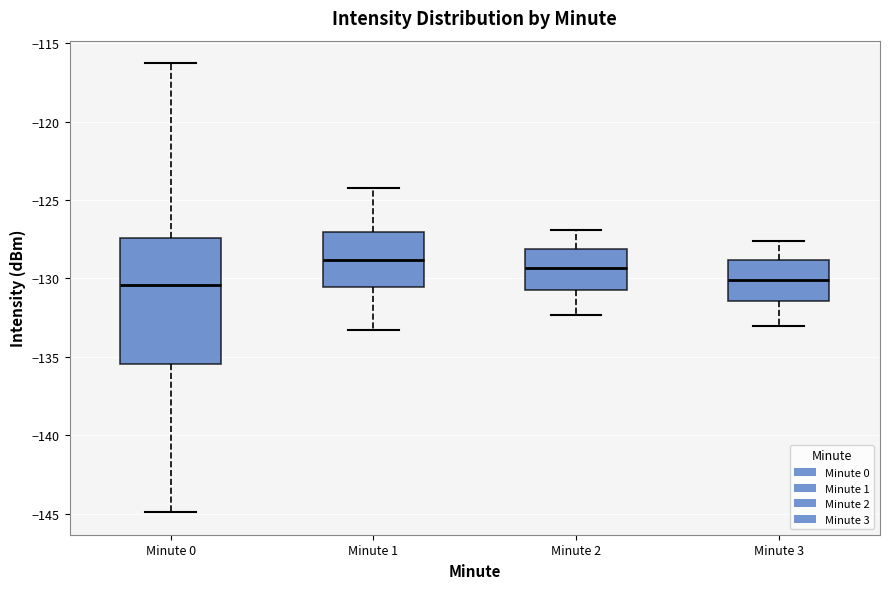

Reading left to right, transcribe this box plot: for each box, give where its median line is, the range the box spans, and where its two whiskers end, as read against the y-axis. The values are not printed on the chart, so give them approximately, as read against the axis.

Minute 0: median -130.5, box -135.5 to -127.5, whiskers -145.0 to -116.5
Minute 1: median -129.0, box -130.5 to -127.0, whiskers -133.5 to -124.0
Minute 2: median -129.5, box -130.5 to -128.0, whiskers -132.5 to -127.0
Minute 3: median -130.0, box -131.5 to -129.0, whiskers -133.0 to -127.5